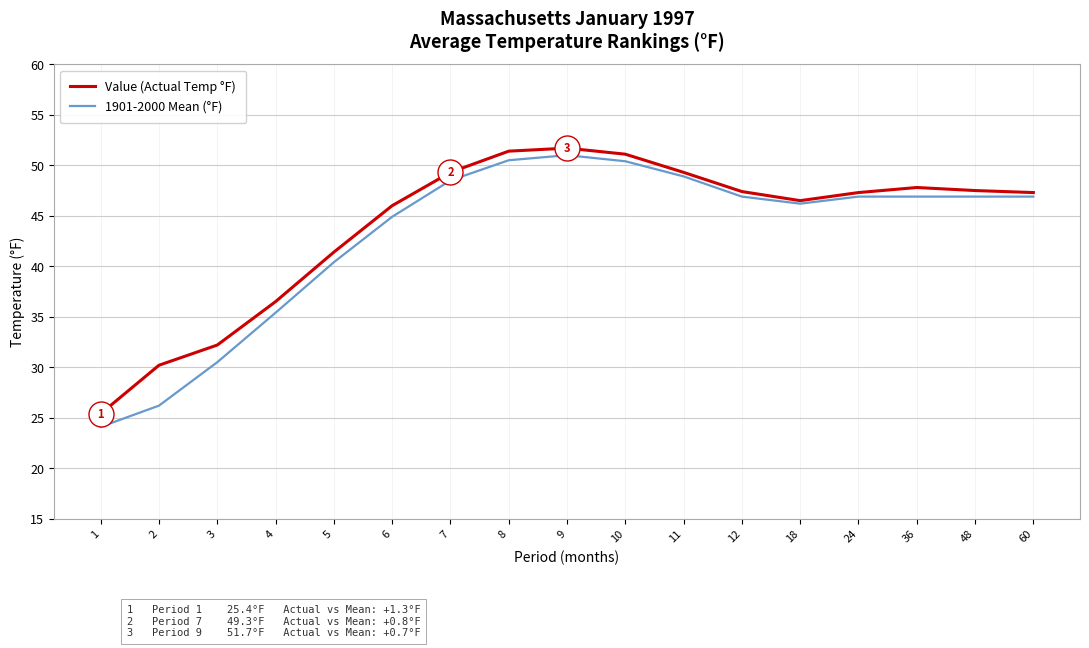

How many categories are shown in the chart?

17